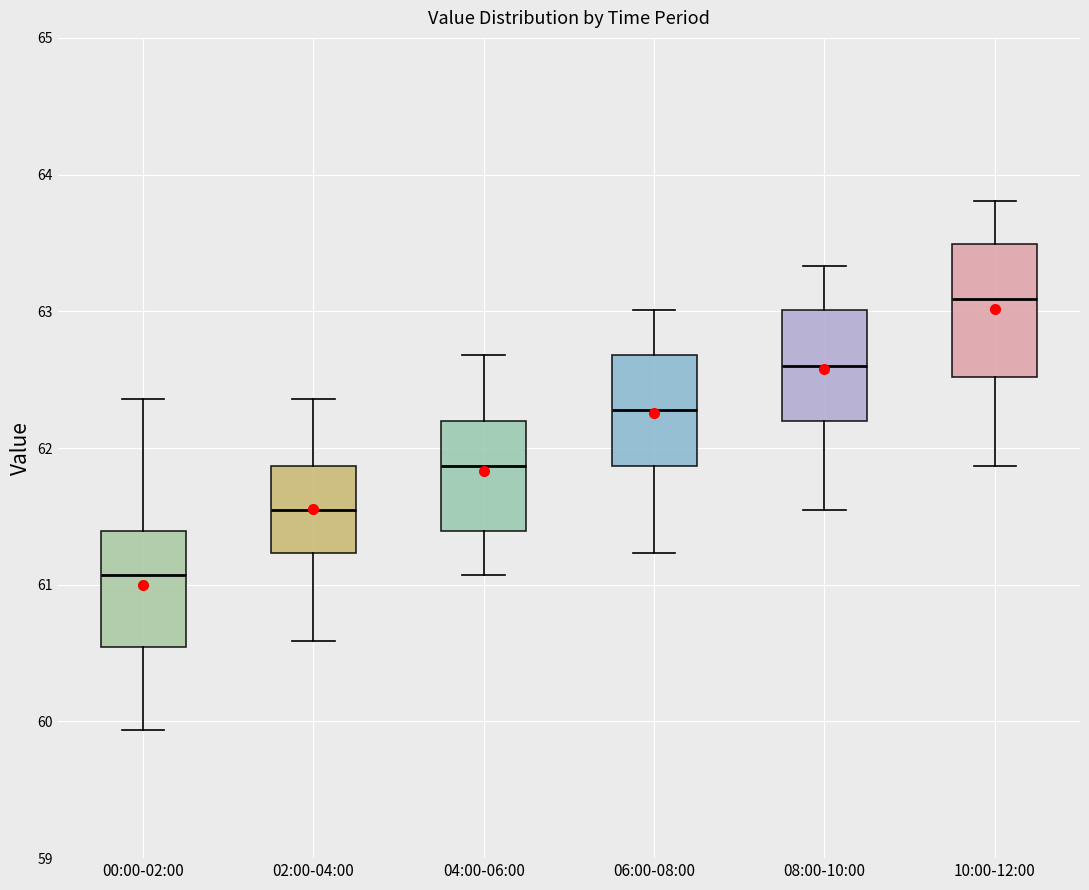

Comparing the boxes themselves (not the whiskers), which one is the tallest?

10:00-12:00